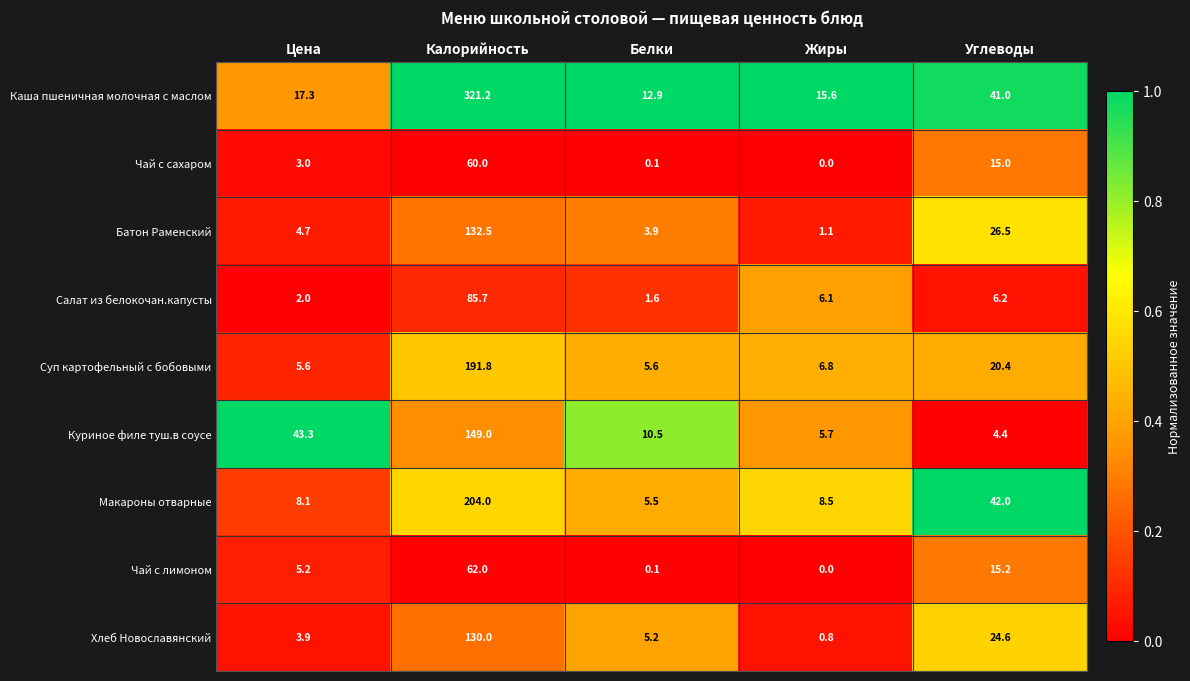

What is the sum of the Куриное филе туш.в соусе values at Калорийность and Жиры?

154.7